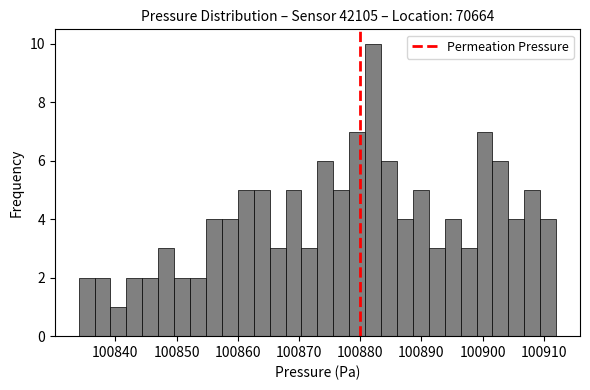

Around what value on the x-axis is the tallest bar? Give the approximate position of its centre, as read against the axis.

100882